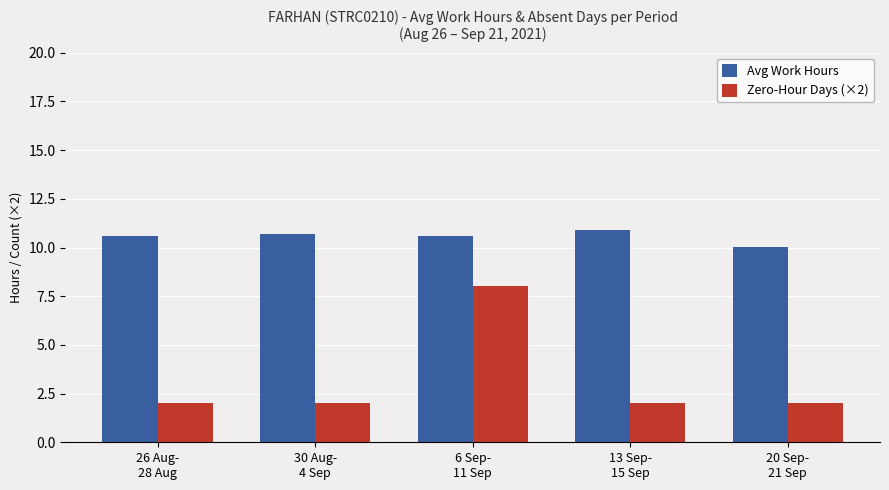

Is the value of Avg Work Hours at 6 Sep-
11 Sep greater than the value of Zero-Hour Days (×2) at 30 Aug-
4 Sep?

Yes